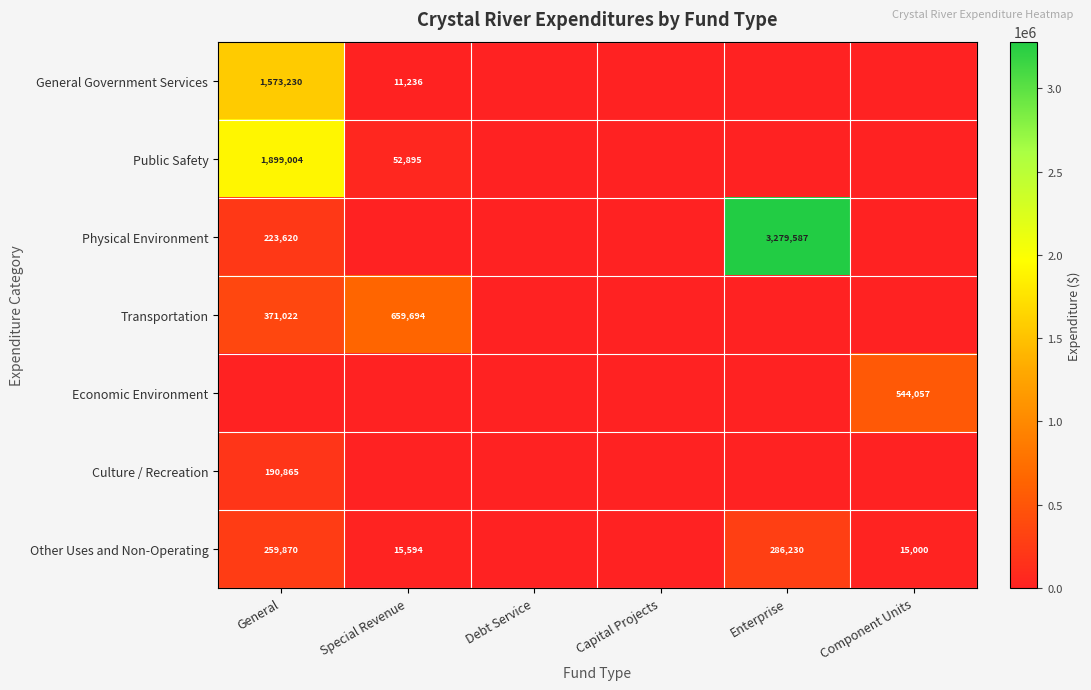

True or false: Physical Environment has a value of 339247 at General.

False